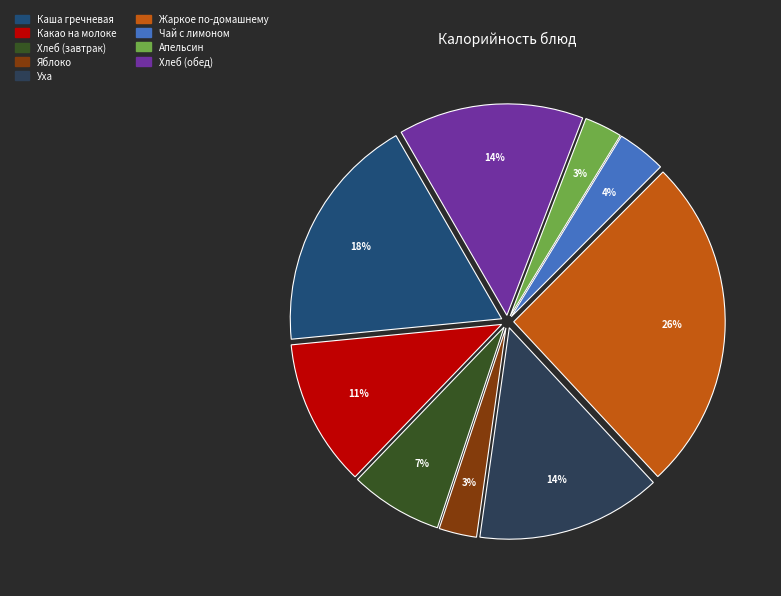

What is the total percentage of Какао на молоке and Уха?

25.4%